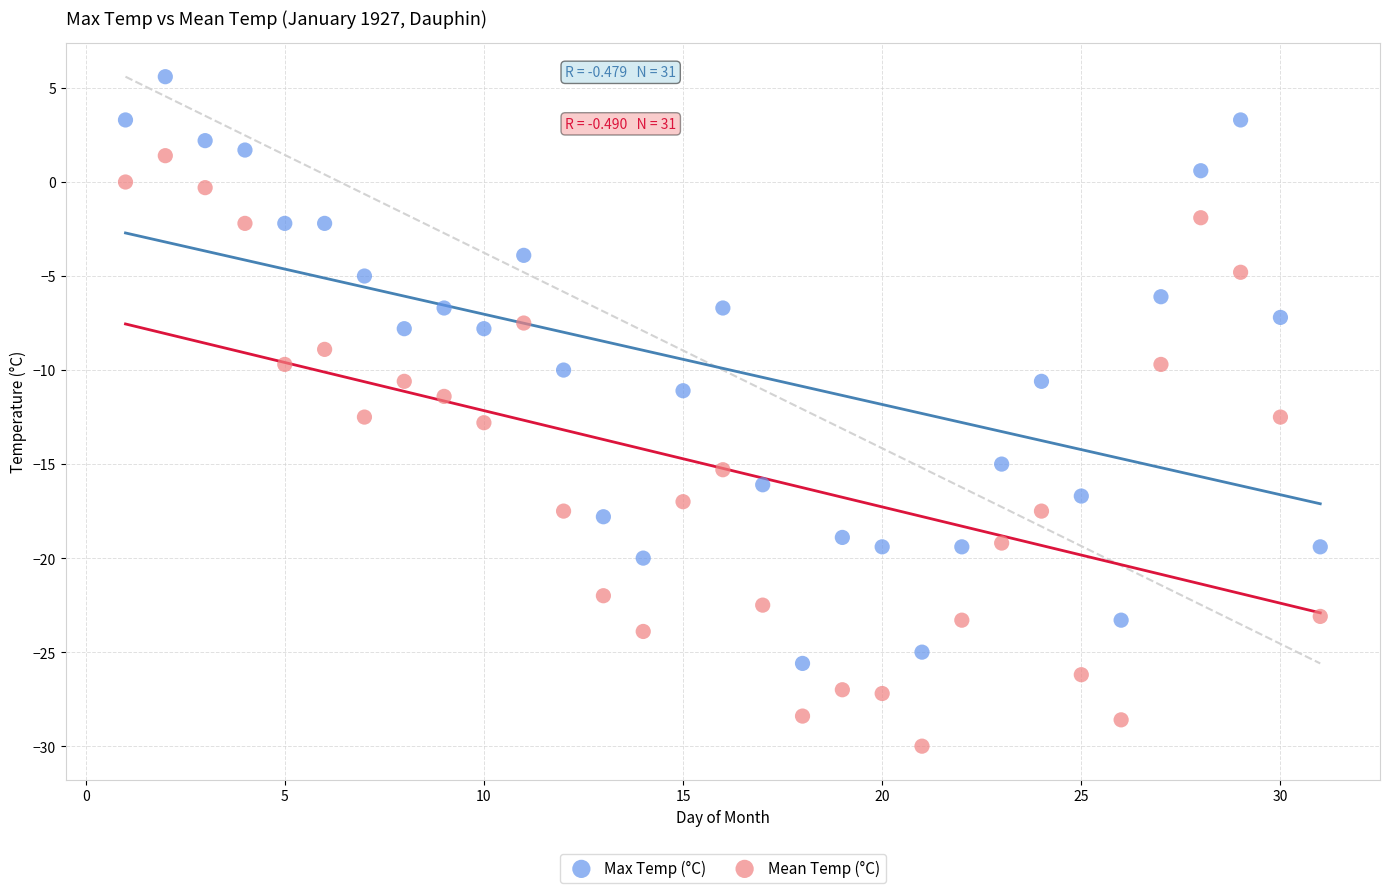

Which series contains the highest Y value?

Max Temp (°C)